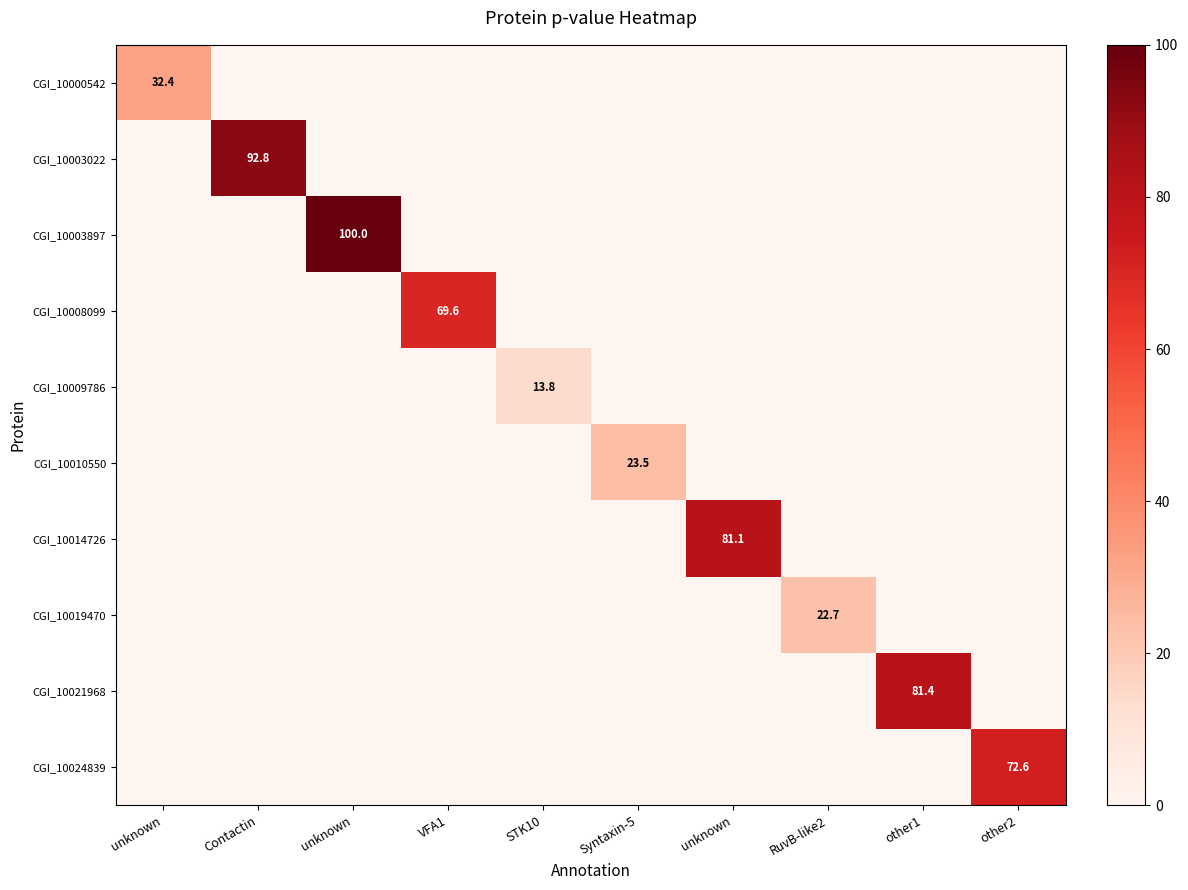

Is it true that CGI_10021968 equals 0.0 at other2?

True